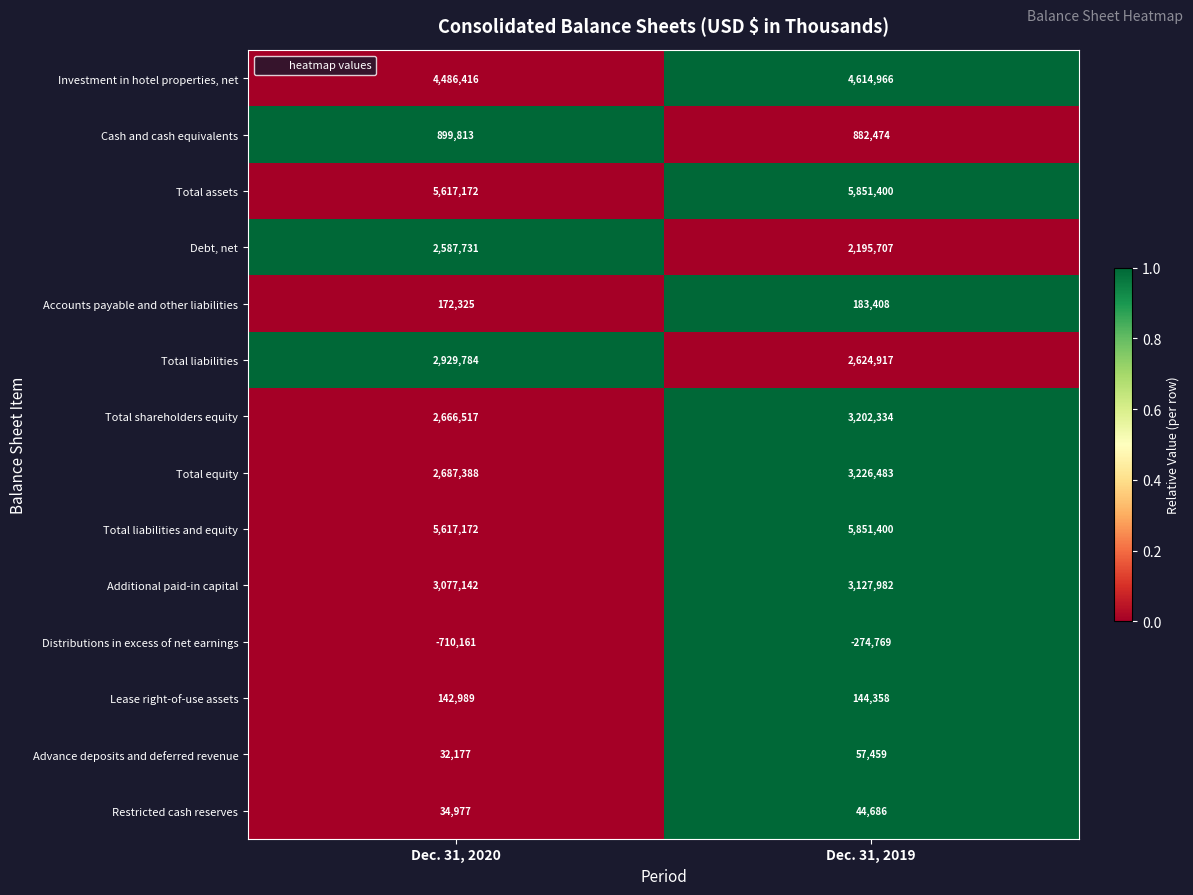

Reading left to right, transcribe all the data shown in this chart.

Investment in hotel properties, net: Dec. 31, 2020=4486416	Dec. 31, 2019=4614966
Cash and cash equivalents: Dec. 31, 2020=899813	Dec. 31, 2019=882474
Total assets: Dec. 31, 2020=5617172	Dec. 31, 2019=5851400
Debt, net: Dec. 31, 2020=2587731	Dec. 31, 2019=2195707
Accounts payable and other liabilities: Dec. 31, 2020=172325	Dec. 31, 2019=183408
Total liabilities: Dec. 31, 2020=2929784	Dec. 31, 2019=2624917
Total shareholders equity: Dec. 31, 2020=2666517	Dec. 31, 2019=3202334
Total equity: Dec. 31, 2020=2687388	Dec. 31, 2019=3226483
Total liabilities and equity: Dec. 31, 2020=5617172	Dec. 31, 2019=5851400
Additional paid-in capital: Dec. 31, 2020=3077142	Dec. 31, 2019=3127982
Distributions in excess of net earnings: Dec. 31, 2020=-710161	Dec. 31, 2019=-274769
Lease right-of-use assets: Dec. 31, 2020=142989	Dec. 31, 2019=144358
Advance deposits and deferred revenue: Dec. 31, 2020=32177	Dec. 31, 2019=57459
Restricted cash reserves: Dec. 31, 2020=34977	Dec. 31, 2019=44686